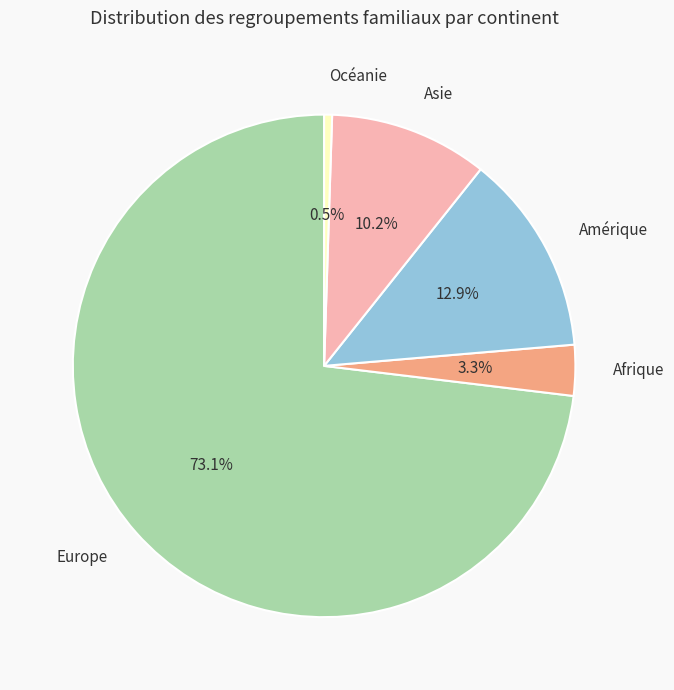

To the nearest percent, what portion does Afrique represent?

3%